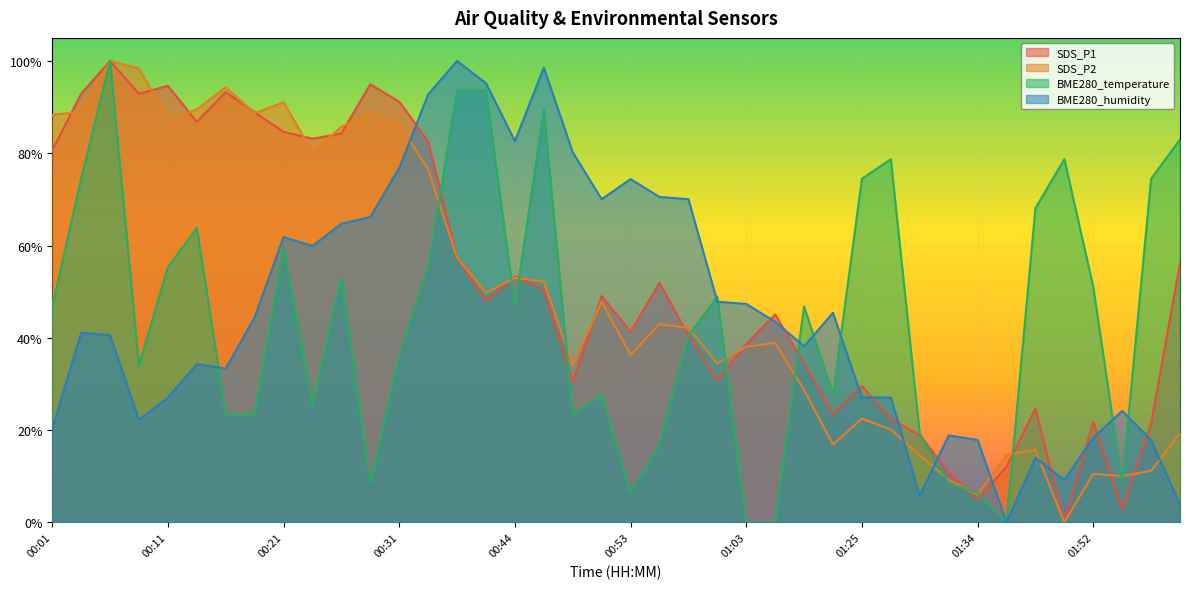

What is the value of the BME280_humidity point at the 36th from the left?

9.2